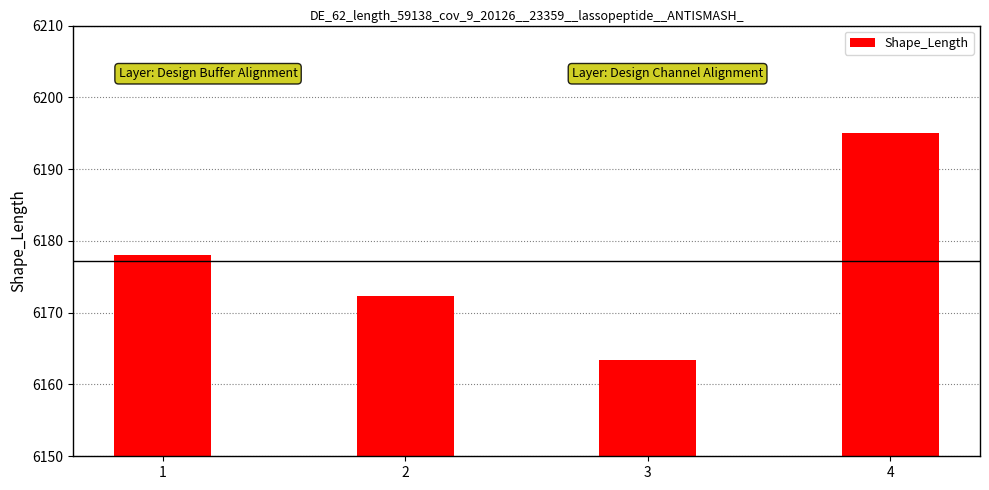

How many values are below 6178?

2